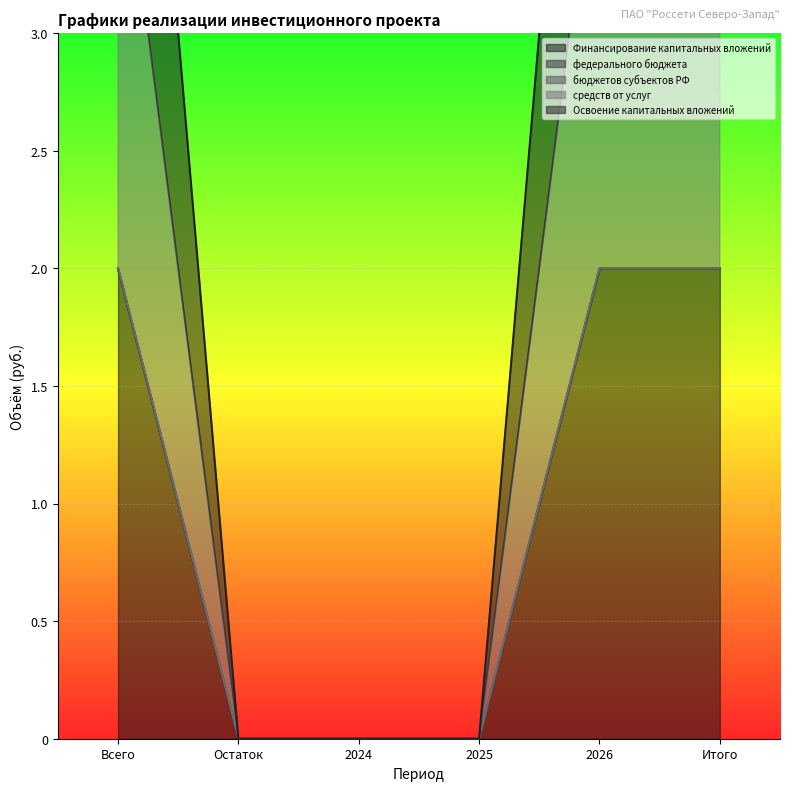

True or false: средств от услуг has more than 2 points higher than both neighbors.

False